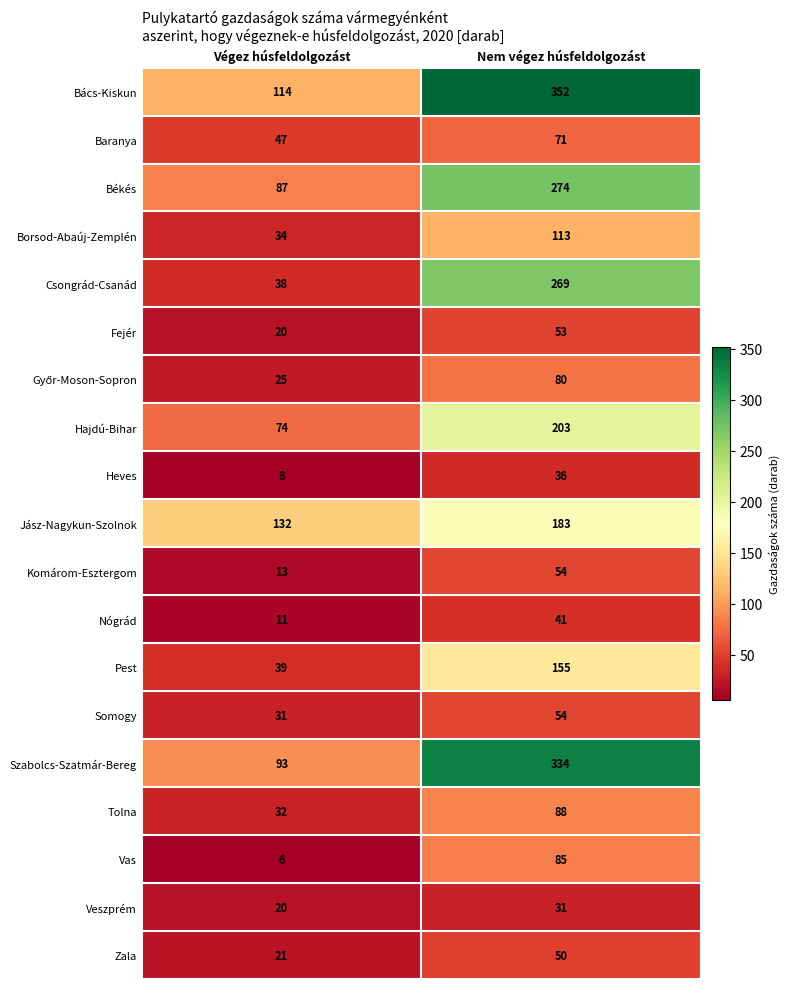

Between Végez húsfeldolgozást and Nem végez húsfeldolgozást, which series saw the biggest shift?

Szabolcs-Szatmár-Bereg